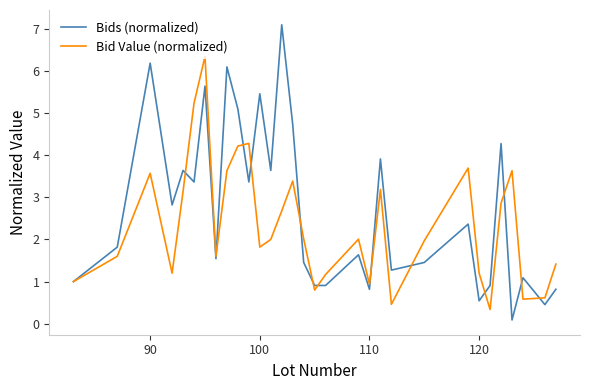

What is the maximum value shown in the chart?

7.1